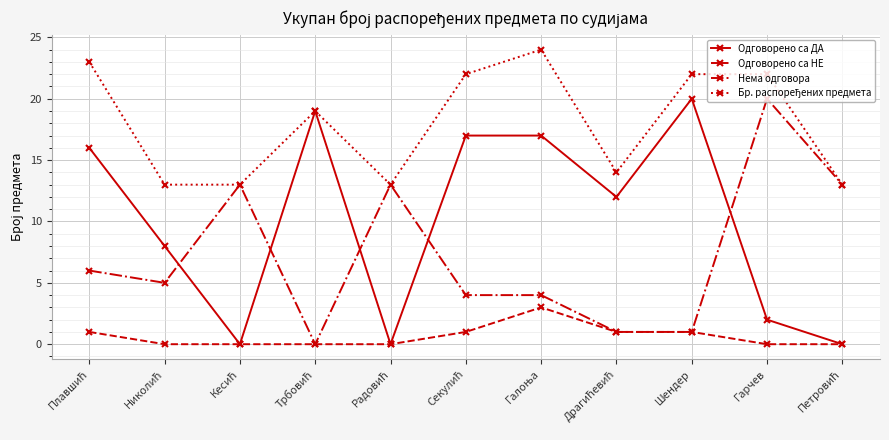

What is the maximum value for Нема одговора?

20